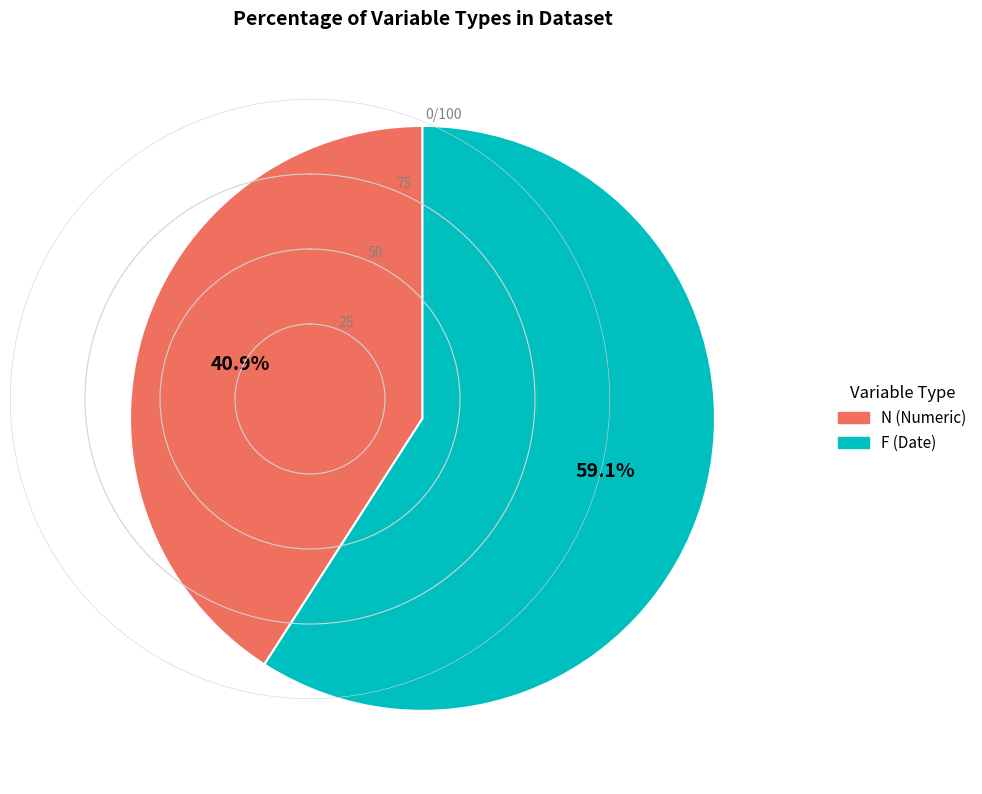

Does N account for over 50% of the chart?

No